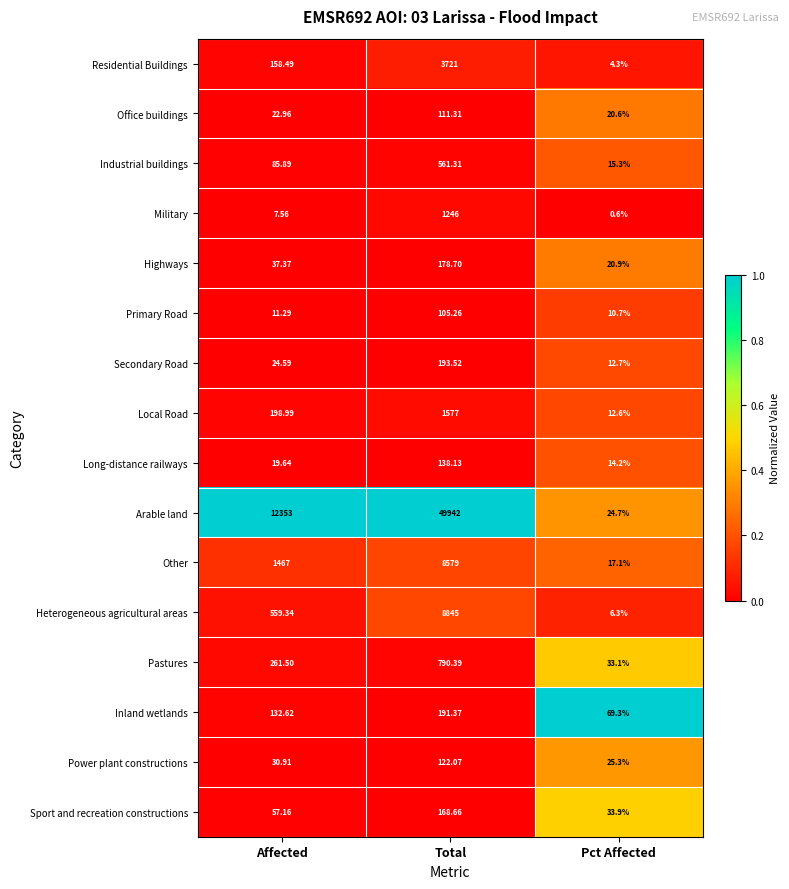

Where does the Local Road series first go above 198?

Affected